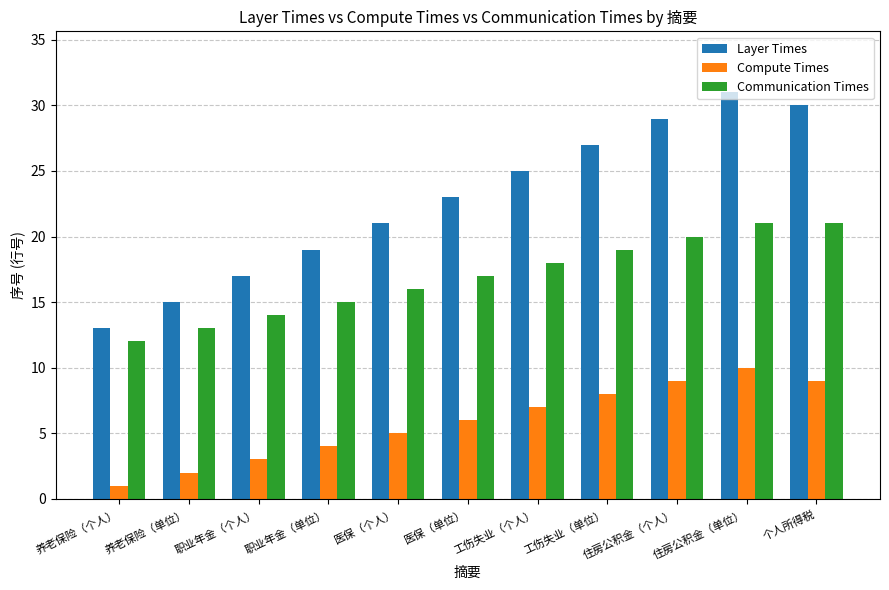

Reading left to right, transcribe all the data shown in this chart.

Layer Times: 13	15	17	19	21	23	25	27	29	31	30
Compute Times: 1	2	3	4	5	6	7	8	9	10	9
Communication Times: 12	13	14	15	16	17	18	19	20	21	21